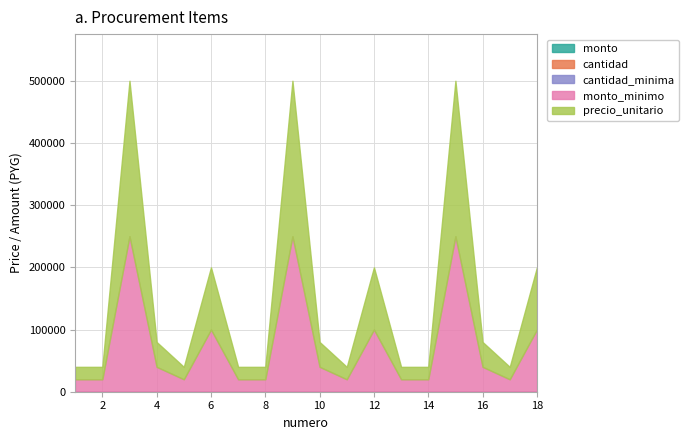

Which series has the largest total across all categories?

precio_unitario